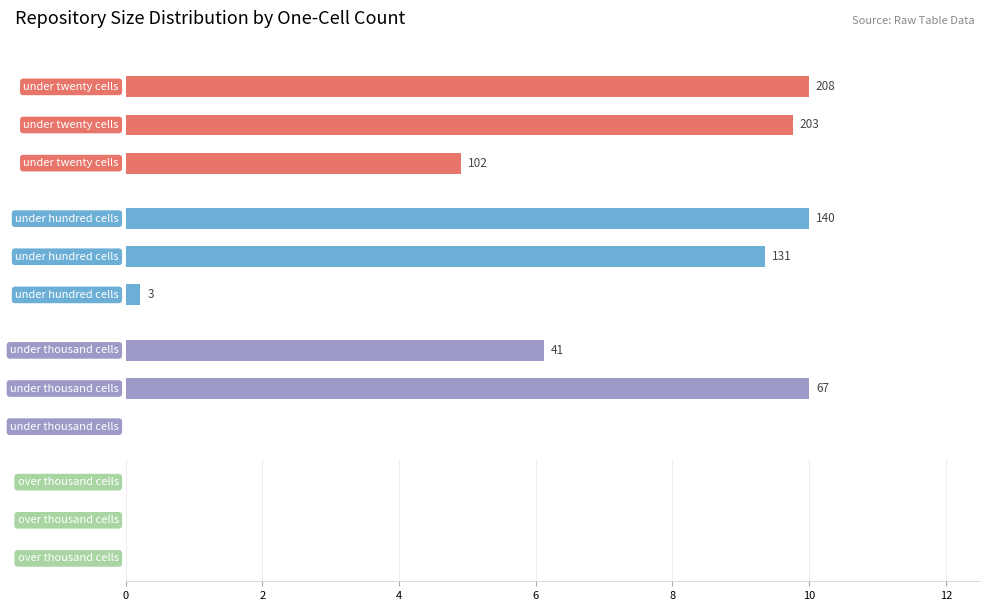

The over_thousand_cells series shows 0.8 at 2. True or false?

False